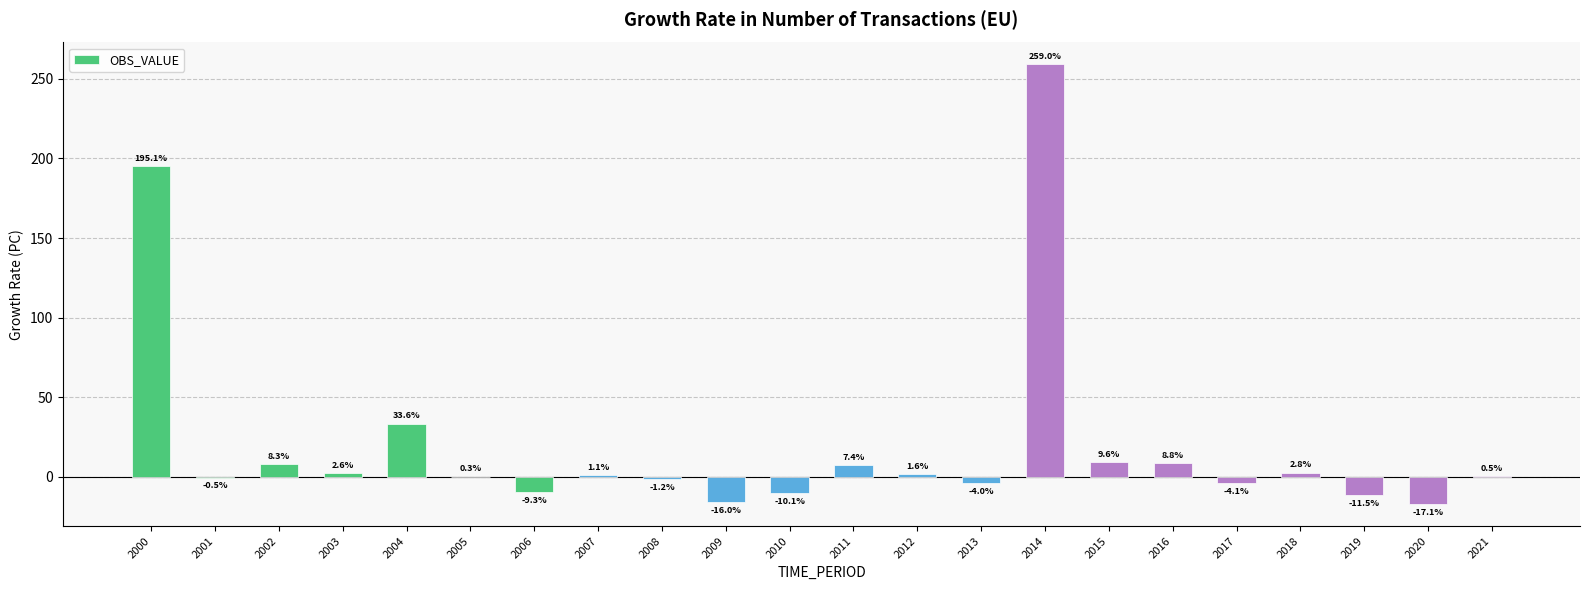

Reading left to right, list all the values displayed in this chart.

195.1	-0.5	8.3	2.6	33.6	0.3	-9.3	1.1	-1.2	-16.0	-10.1	7.4	1.6	-4.0	259.0	9.6	8.8	-4.1	2.8	-11.5	-17.1	0.5